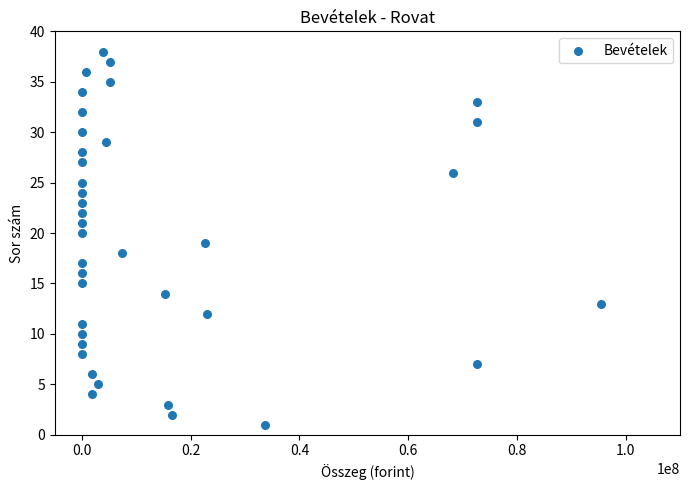

What is the range of Y values (max minus min)?

37